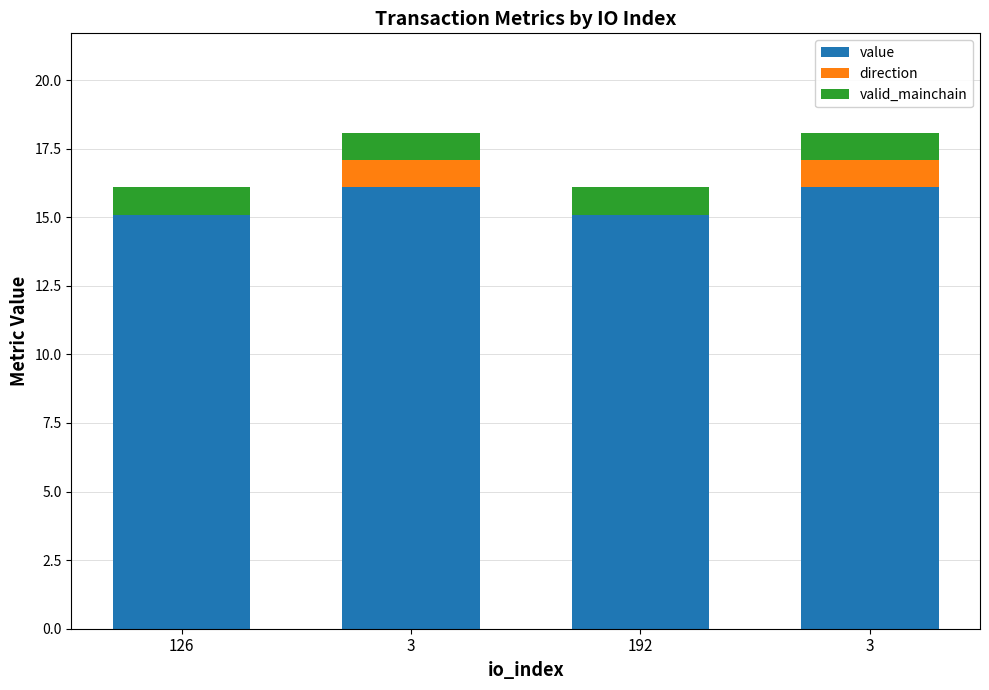

What is the maximum value for value?

16.1